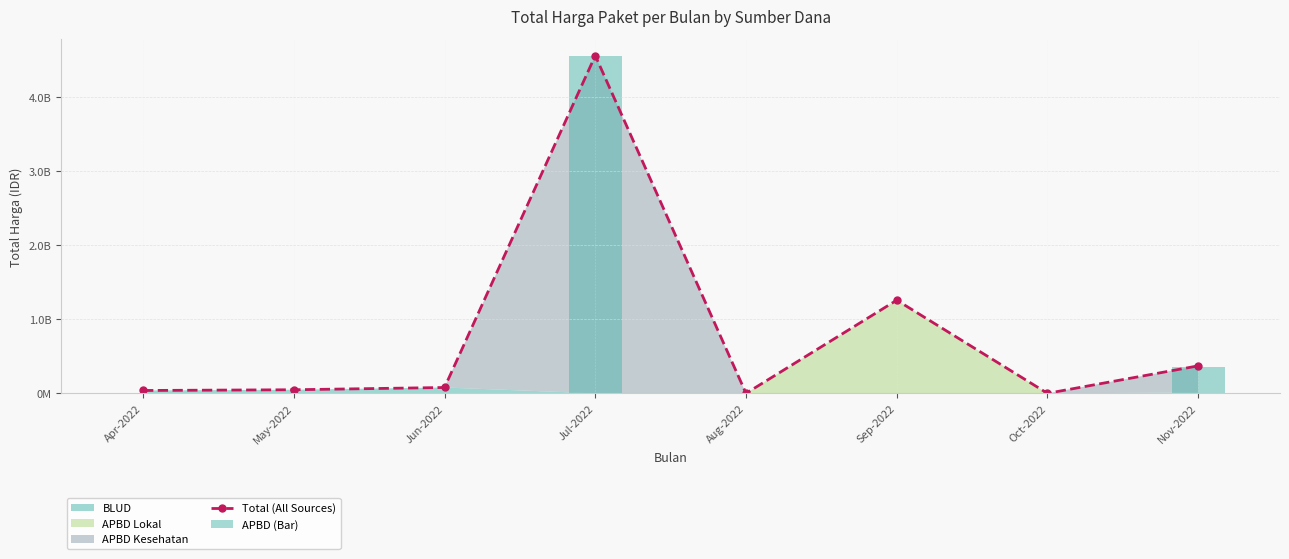

What is the highest value of the APBD (Bar) series?

4561070368